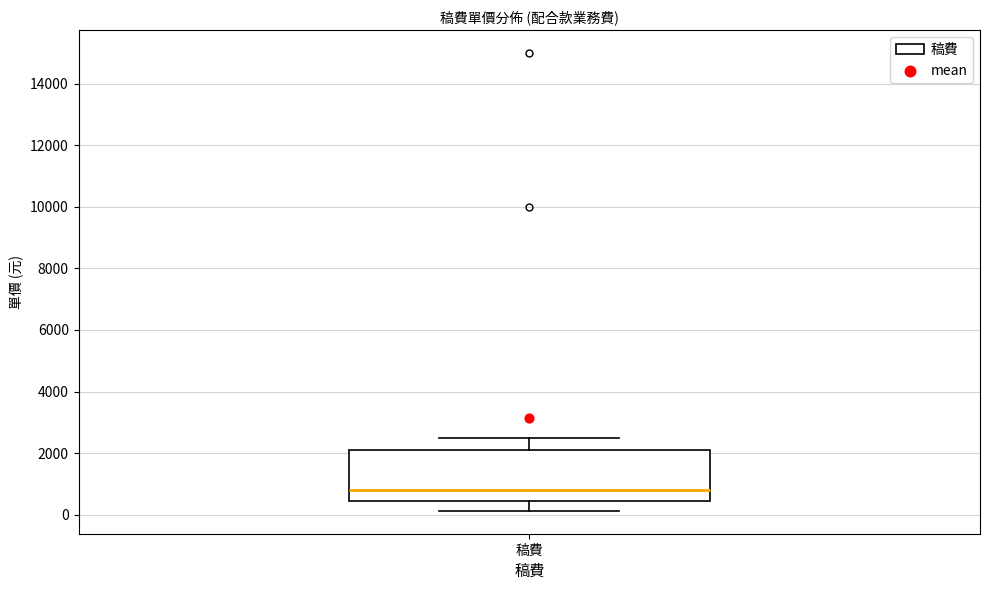

Where is the upper edge of the box for 稿費 on the y-axis? The values are not printed on the chart, so give them approximately, as read against the axis.

2200